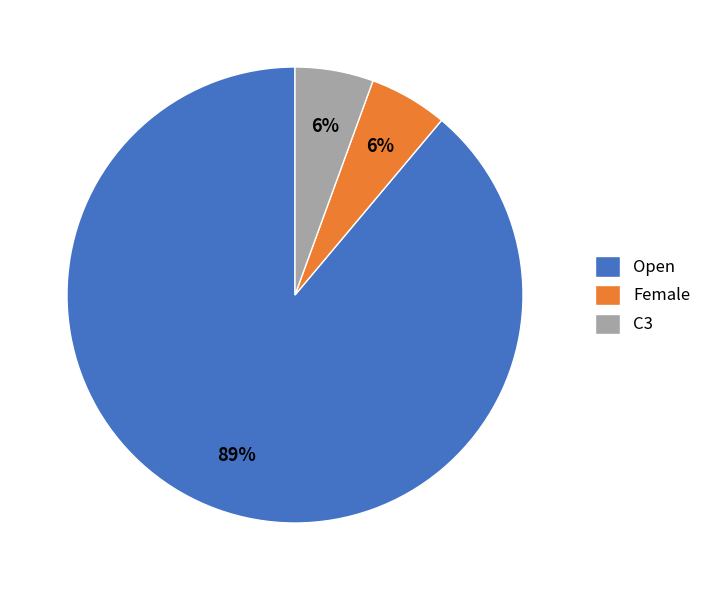

To the nearest percent, what is the combined percentage of Open and Female?

94%